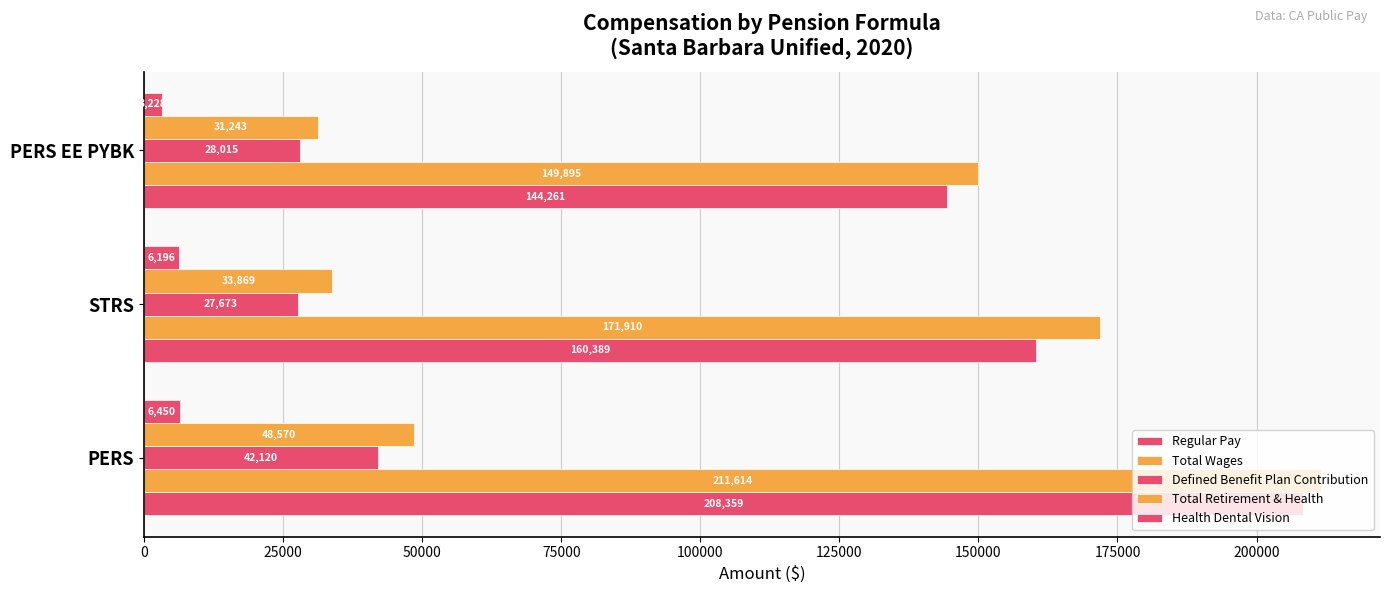

Which series has the largest range (max minus min)?

Regular Pay